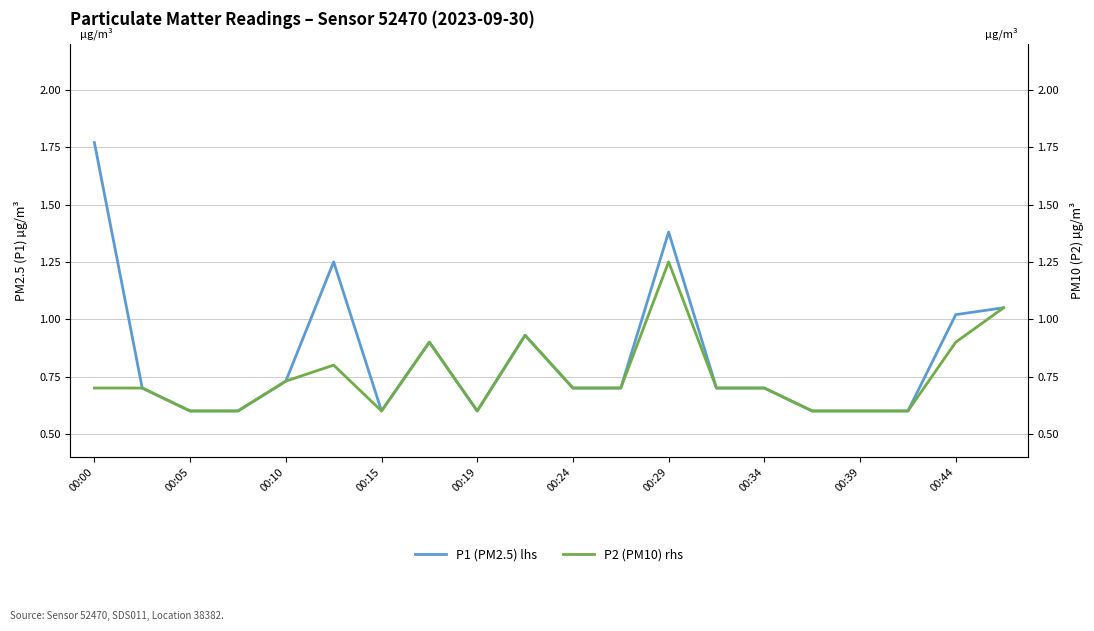

Count the number of data series in this chart.

2